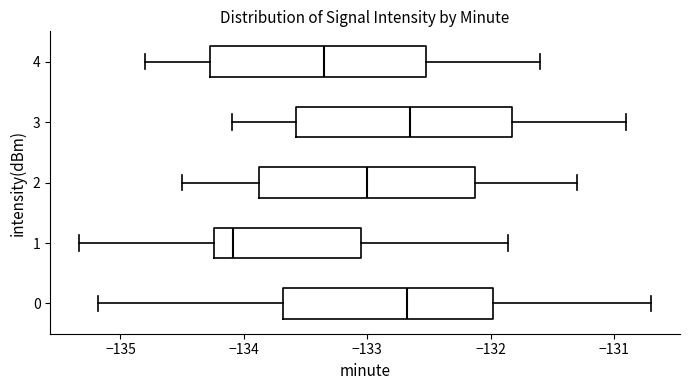

Reading bottom to top, read every box against the x-axis: the position of its median line, the range the box covers, and the ends of its whiskers. The values are not printed on the chart, so give them approximately, as read against the axis.

0: median -132.7, box -133.7 to -132.0, whiskers -135.2 to -130.7
1: median -134.1, box -134.2 to -133.1, whiskers -135.3 to -131.9
2: median -133.0, box -133.9 to -132.1, whiskers -134.5 to -131.3
3: median -132.6, box -133.6 to -131.8, whiskers -134.1 to -130.9
4: median -133.3, box -134.3 to -132.5, whiskers -134.8 to -131.6